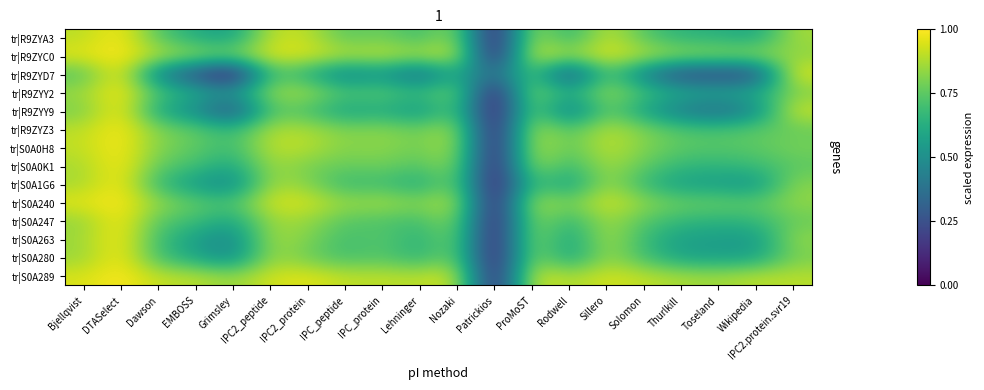

At Sillero, list the series in order from largest to smallest.

tr|R9ZYC0, tr|S0A240, tr|S0A289, tr|R9ZYA3, tr|S0A0H8, tr|R9ZYZ3, tr|S0A263, tr|S0A0K1, tr|S0A247, tr|R9ZYY2, tr|S0A1G6, tr|S0A280, tr|R9ZYY9, tr|R9ZYD7